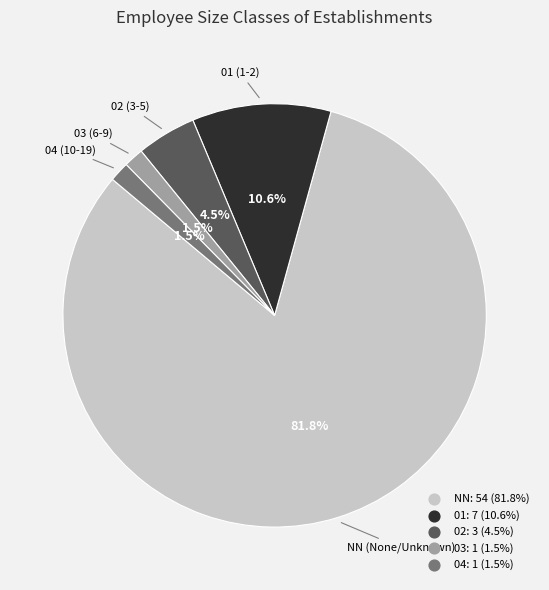

Which slice represents more than half of the pie?

NN